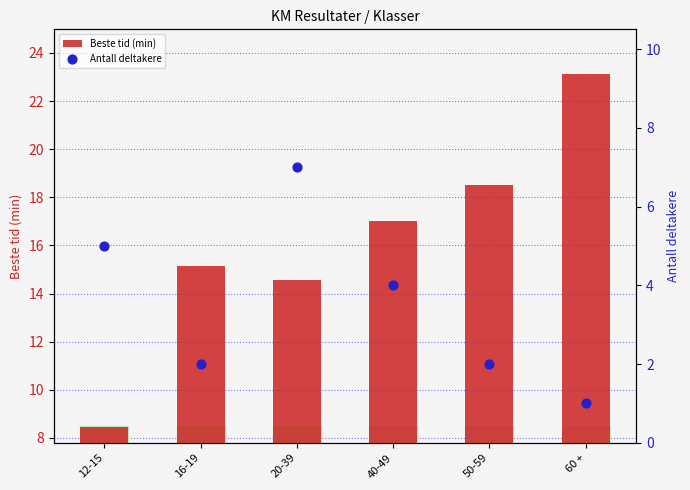

What are all the series names shown in the legend?

Beste tid (min), Antall deltakere